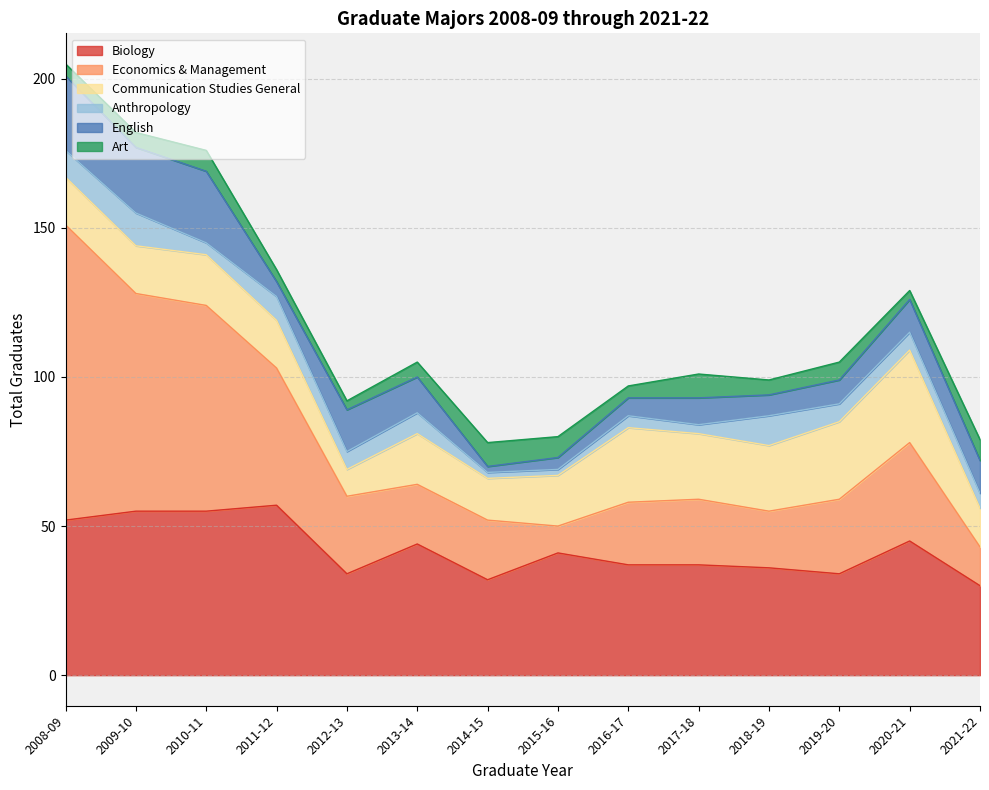

Reading left to right, what are all the values shown in this chart?

Biology: 2021-22=30	2020-21=45	2019-20=34	2018-19=36	2017-18=37	2016-17=37	2015-16=41	2014-15=32	2013-14=44	2012-13=34	2011-12=57	2010-11=55	2009-10=55	2008-09=52
Economics & Management: 2021-22=13	2020-21=33	2019-20=25	2018-19=19	2017-18=22	2016-17=21	2015-16=9	2014-15=20	2013-14=20	2012-13=26	2011-12=46	2010-11=69	2009-10=73	2008-09=99
Communication Studies General: 2021-22=13	2020-21=31	2019-20=26	2018-19=22	2017-18=22	2016-17=25	2015-16=17	2014-15=14	2013-14=17	2012-13=9	2011-12=16	2010-11=17	2009-10=16	2008-09=16
Anthropology: 2021-22=5	2020-21=6	2019-20=6	2018-19=10	2017-18=3	2016-17=4	2015-16=2	2014-15=2	2013-14=7	2012-13=6	2011-12=8	2010-11=4	2009-10=11	2008-09=9
English: 2021-22=11	2020-21=11	2019-20=8	2018-19=7	2017-18=9	2016-17=6	2015-16=4	2014-15=2	2013-14=12	2012-13=14	2011-12=5	2010-11=24	2009-10=22	2008-09=25
Art: 2021-22=7	2020-21=3	2019-20=6	2018-19=5	2017-18=8	2016-17=4	2015-16=7	2014-15=8	2013-14=5	2012-13=3	2011-12=4	2010-11=7	2009-10=5	2008-09=4